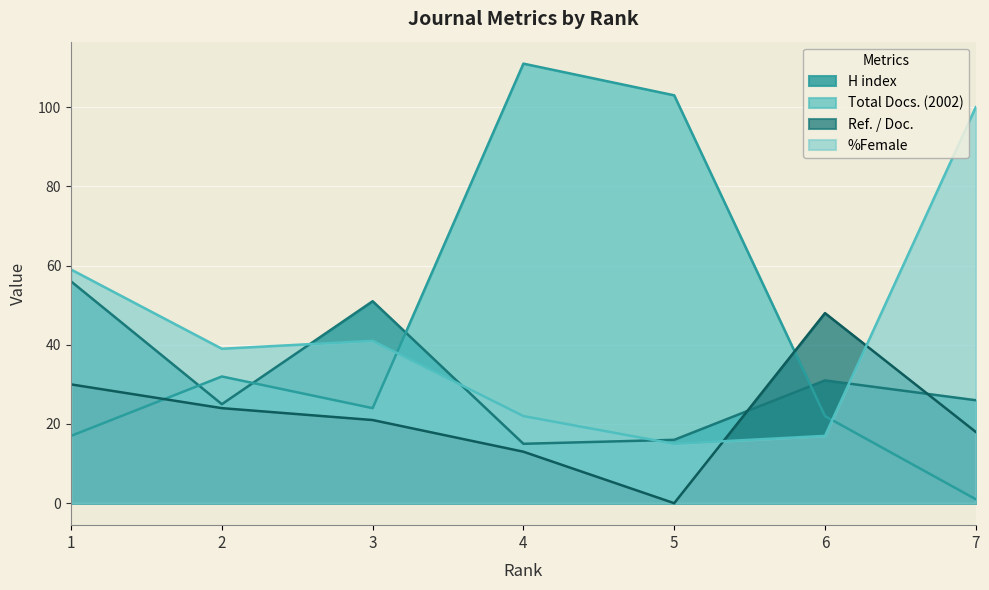

How many interior local peaks does the H index series have?

2